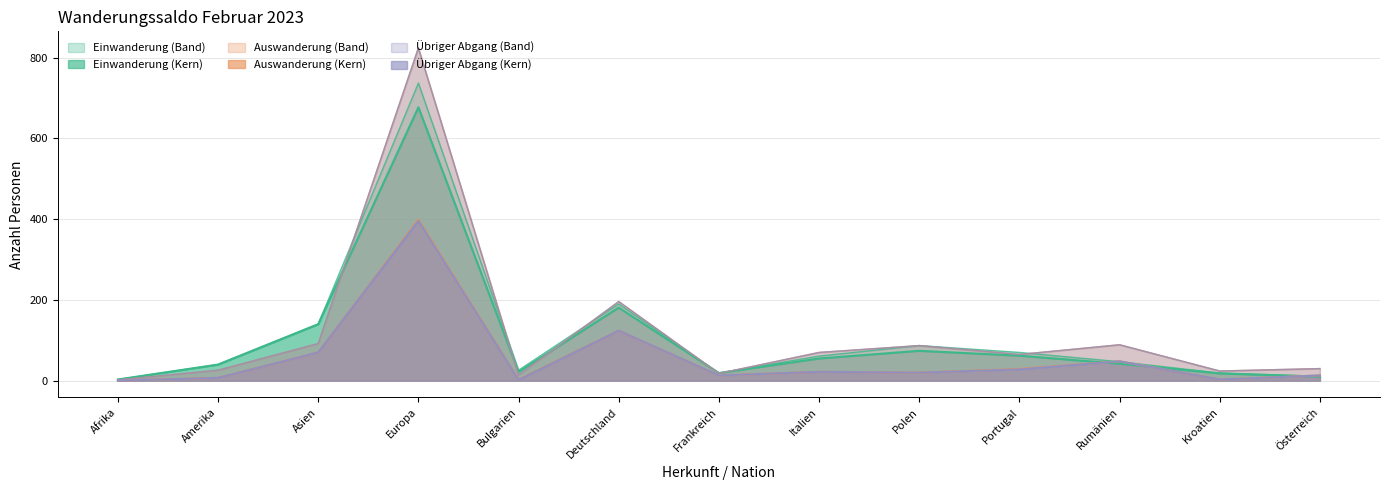

Which label corresponds to the smallest value in the chart?

Afrika